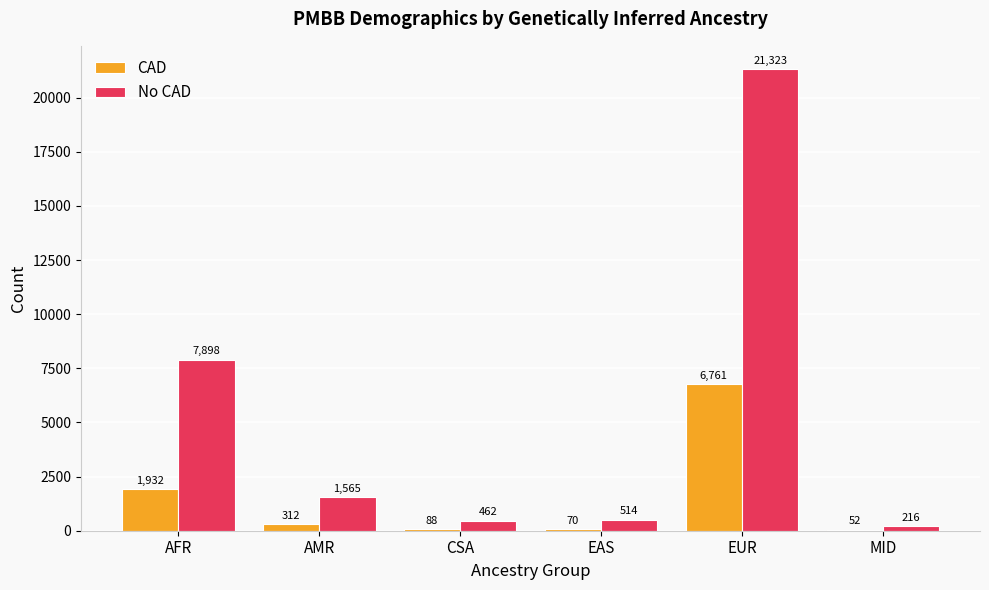

Which category has the highest value across all series?

EUR